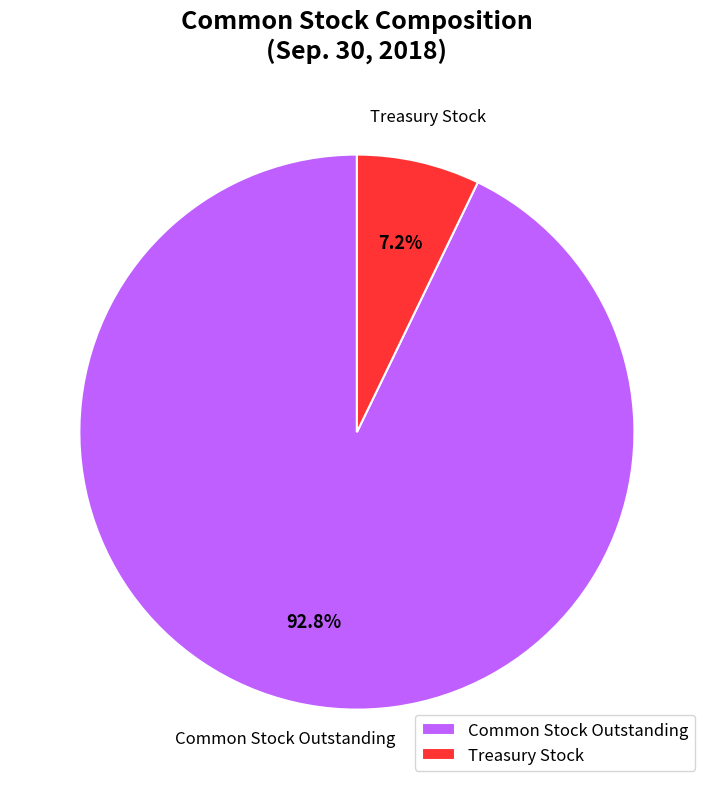

Is there a majority slice in this chart?

Yes